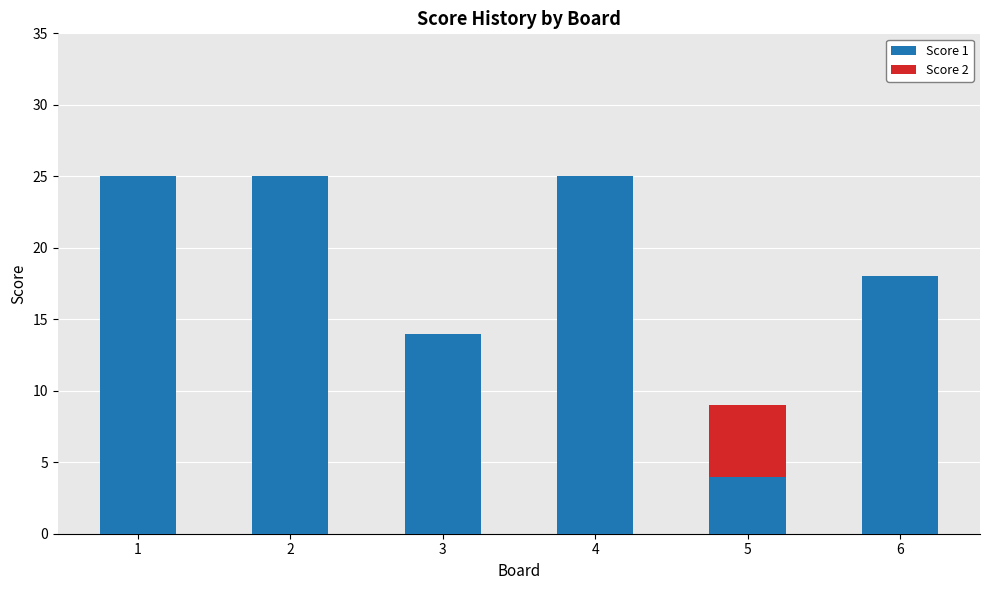

Reading left to right, what are the values for Score 1?

1=25	2=25	3=14	4=25	5=4	6=18